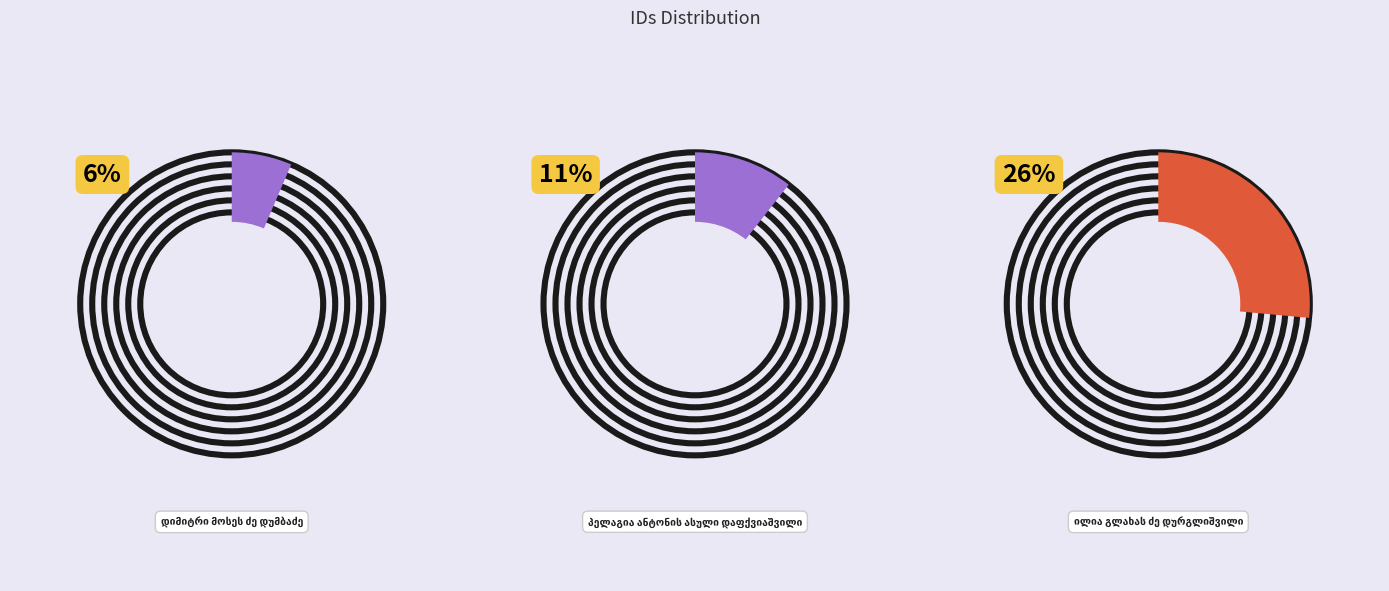

Which category has the biggest portion of the pie?

ილია გლახას ძე დურგლიშვილი